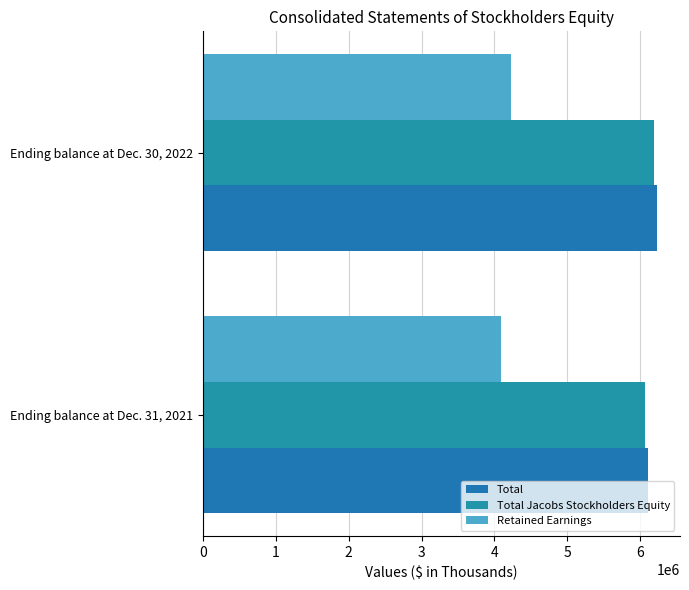

How many values in the Total series are below 6233598?

1